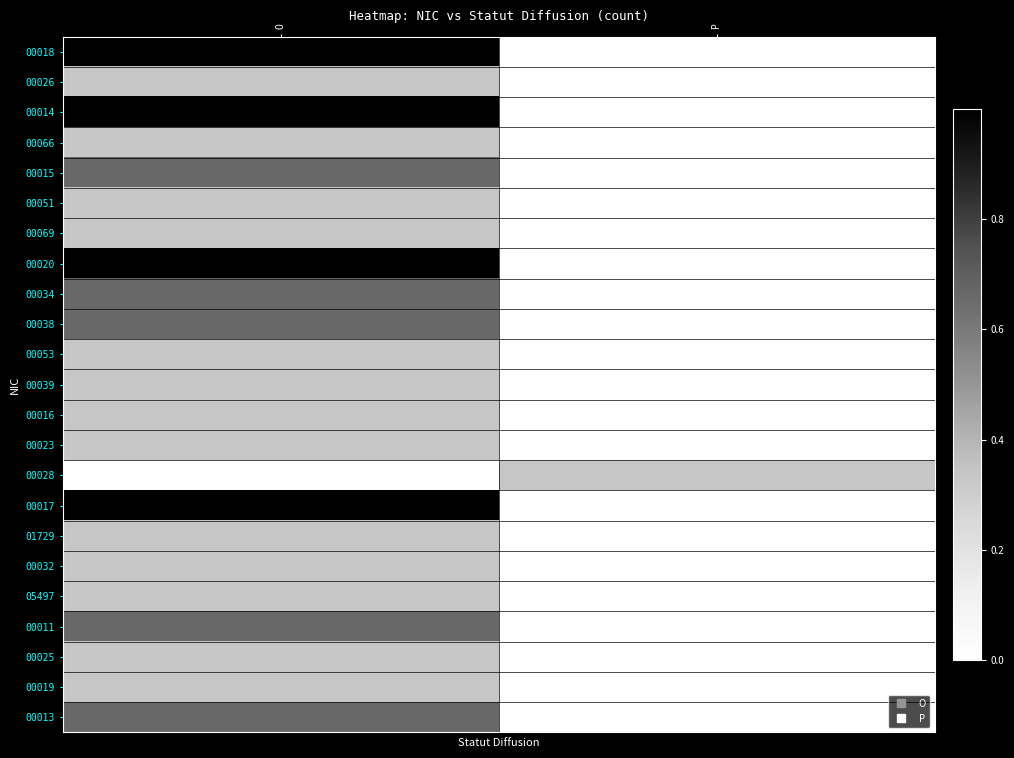

Rank the series at P from lowest to highest value.

00018, 00026, 00014, 00066, 00015, 00051, 00069, 00020, 00034, 00038, 00053, 00039, 00016, 00023, 00017, 01729, 00032, 05497, 00011, 00025, 00019, 00013, 00028